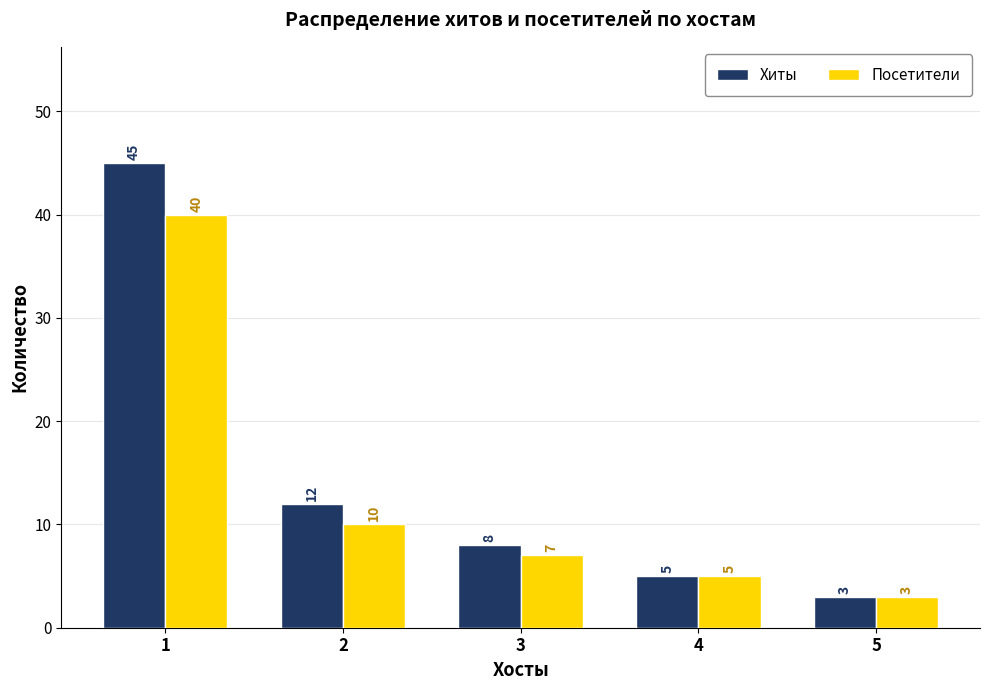

Reading right to left, extract all data points from this chart.

Хиты: 5=3	4=5	3=8	2=12	1=45
Посетители: 5=3	4=5	3=7	2=10	1=40